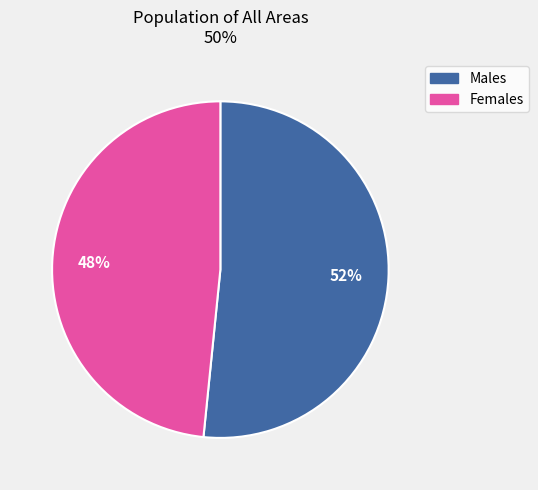

Count the number of slices in the pie.

2